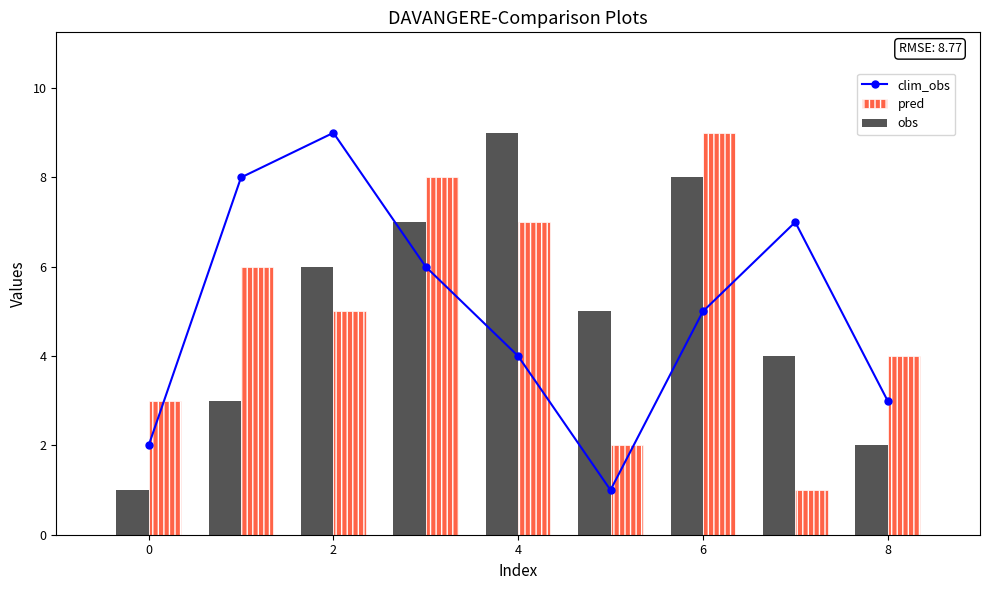

What is the highest value of the pred series?

9